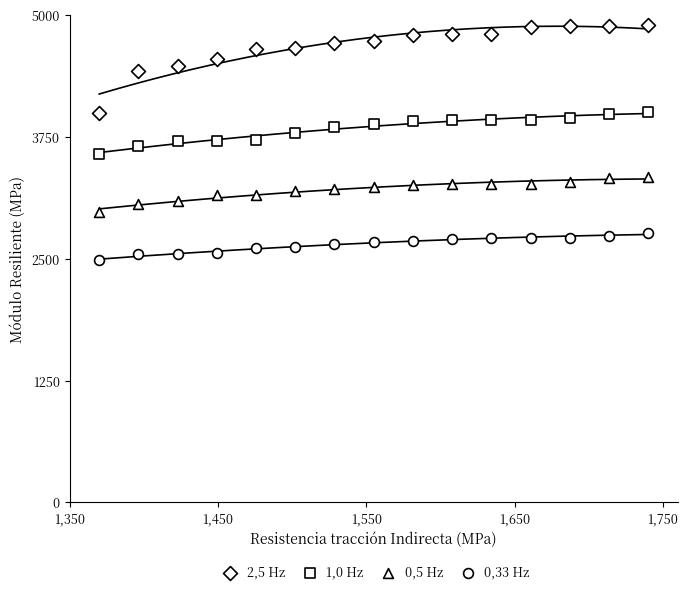

Which series has the largest Y range (max minus min)?

2,5 Hz